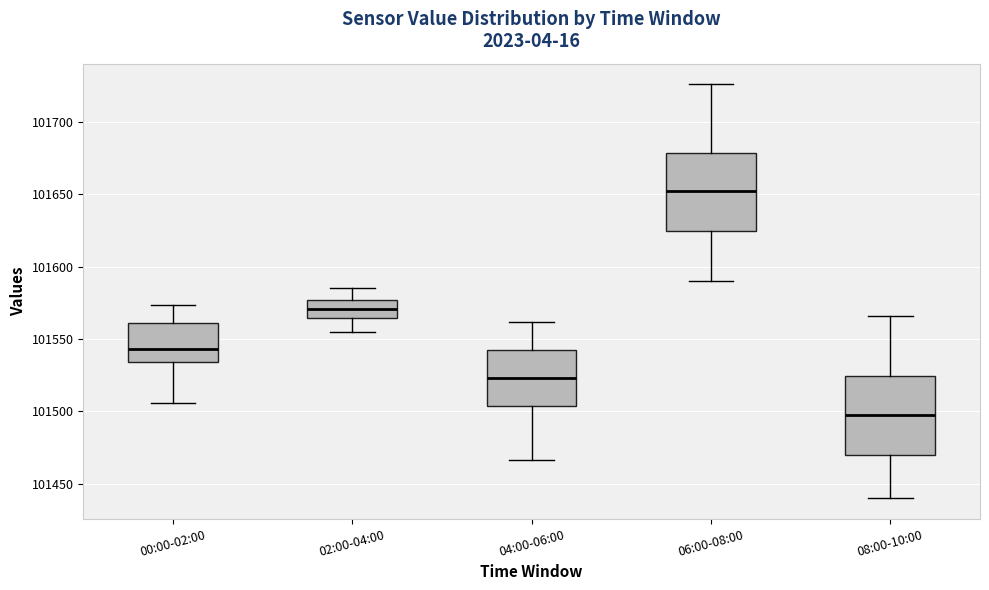

Reading left to right, read every box against the y-axis: the position of its median line, the range the box covers, and the ends of its whiskers. The values are not printed on the chart, so give them approximately, as read against the axis.

00:00-02:00: median 101545, box 101535 to 101560, whiskers 101505 to 101575
02:00-04:00: median 101570, box 101565 to 101575, whiskers 101555 to 101585
04:00-06:00: median 101525, box 101505 to 101545, whiskers 101465 to 101560
06:00-08:00: median 101650, box 101625 to 101680, whiskers 101590 to 101725
08:00-10:00: median 101500, box 101470 to 101525, whiskers 101440 to 101565